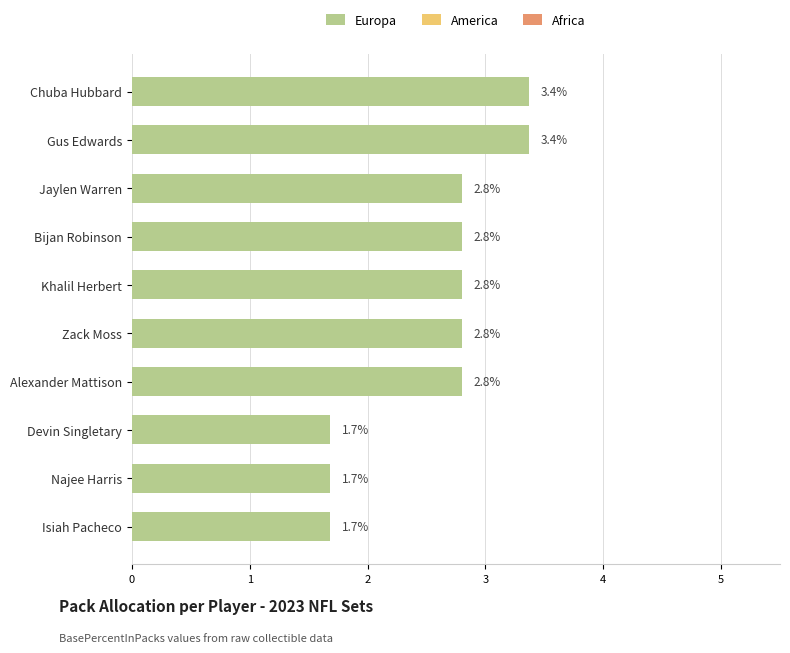

Is it true that the value at Bijan Robinson is 4.2?

False